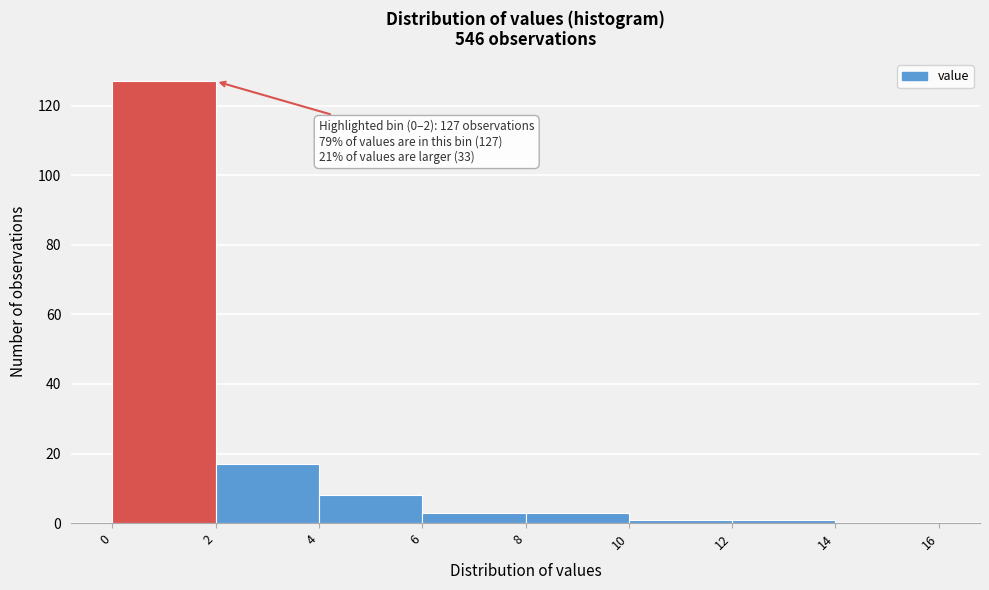

Over which range of the x-axis is the bar tallest?

0 to 2